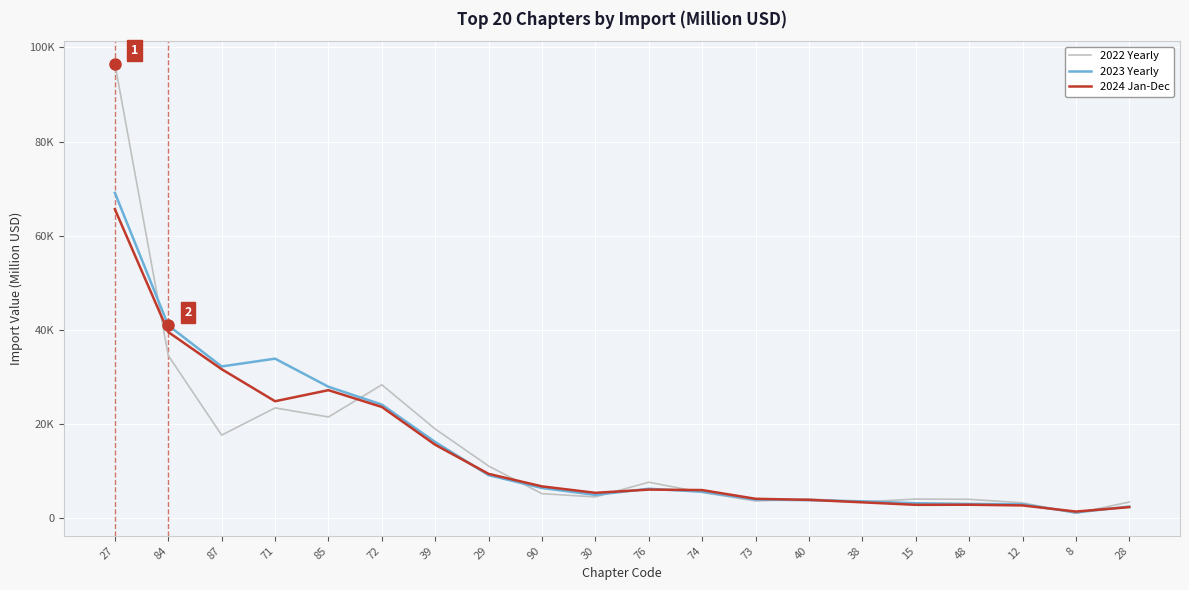

At 15, list the series in order from smallest to largest.

2024 Jan-Dec, 2023 Yearly, 2022 Yearly